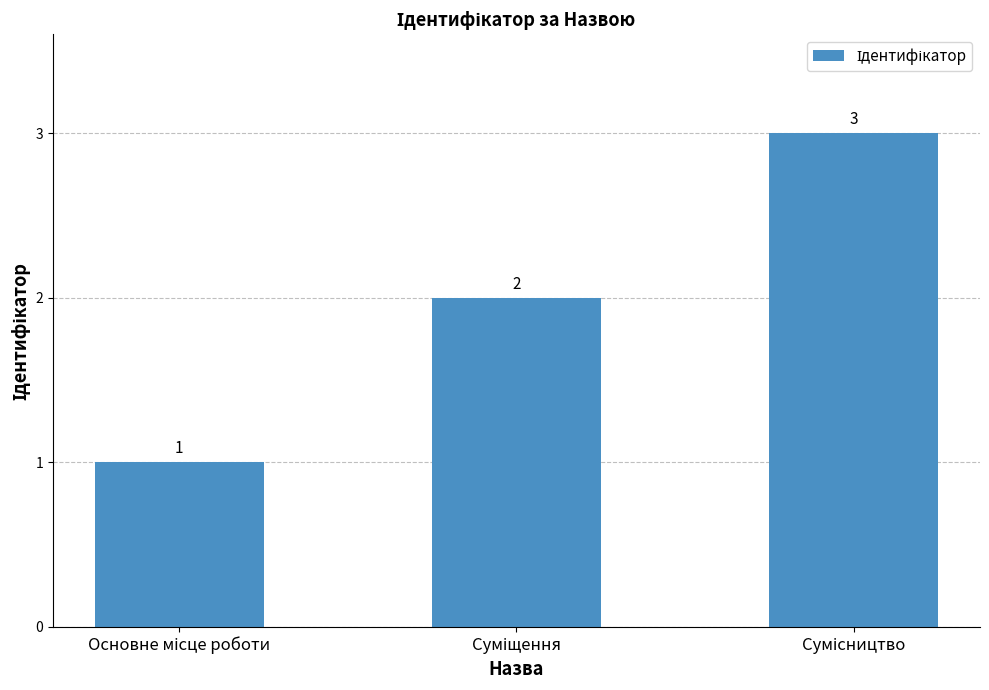

What is the value of the 2nd bar from the left?

2